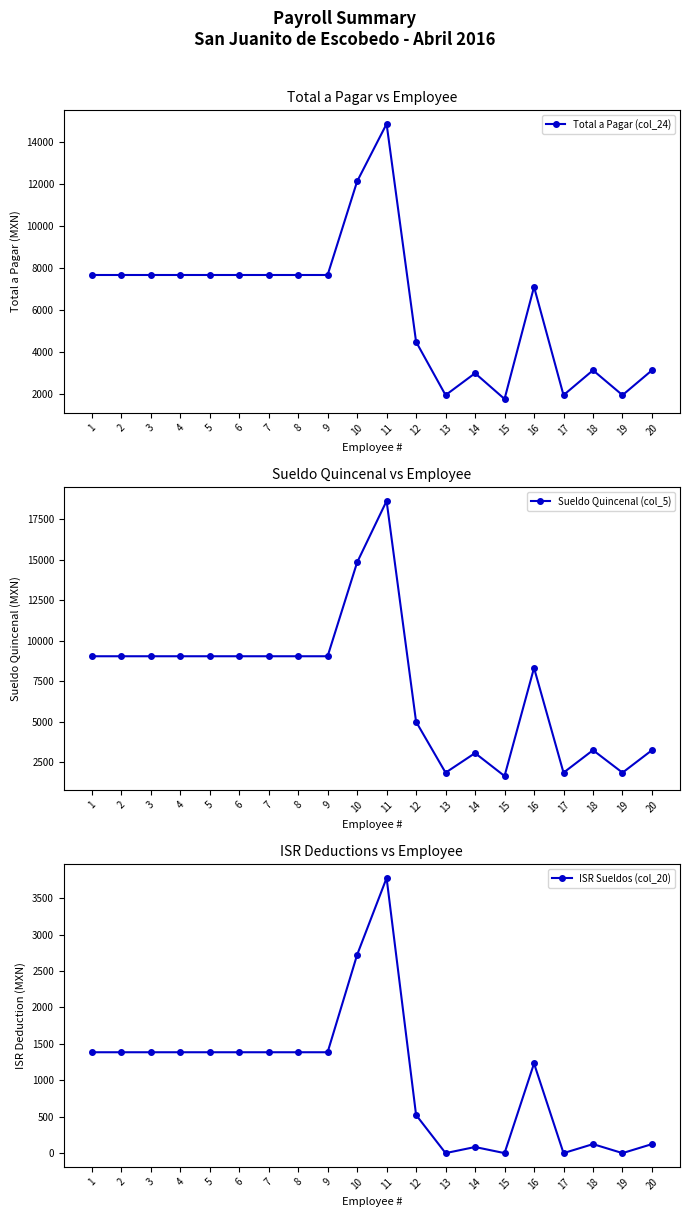

What is the difference between the maximum and minimum values in the ISR Sueldos (col_20) series?

3778.3